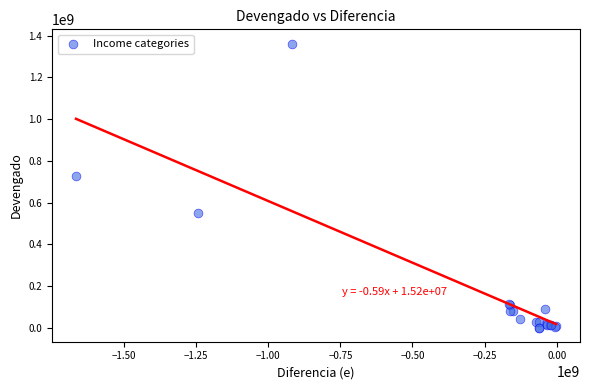

What Y value in the scatter plot is closest to 681477762?

725753347.3